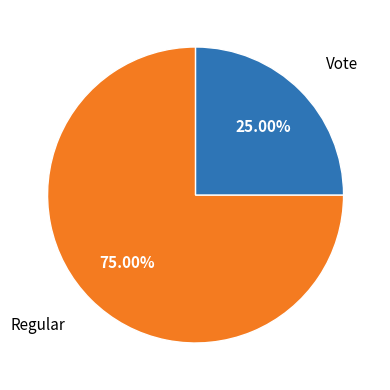

Does any single category account for the majority?

Yes